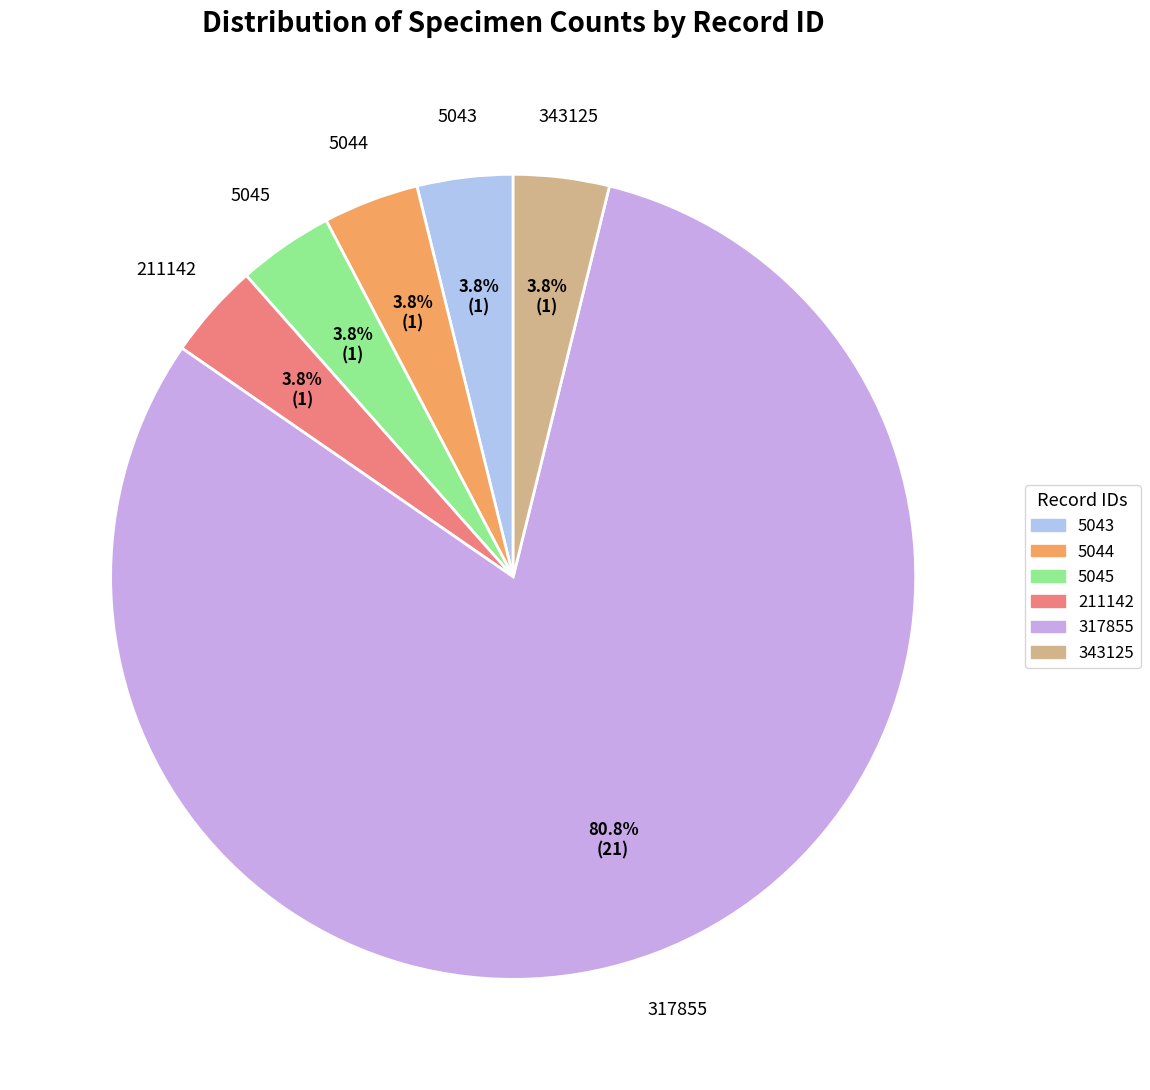

How many slices are in this pie chart?

6